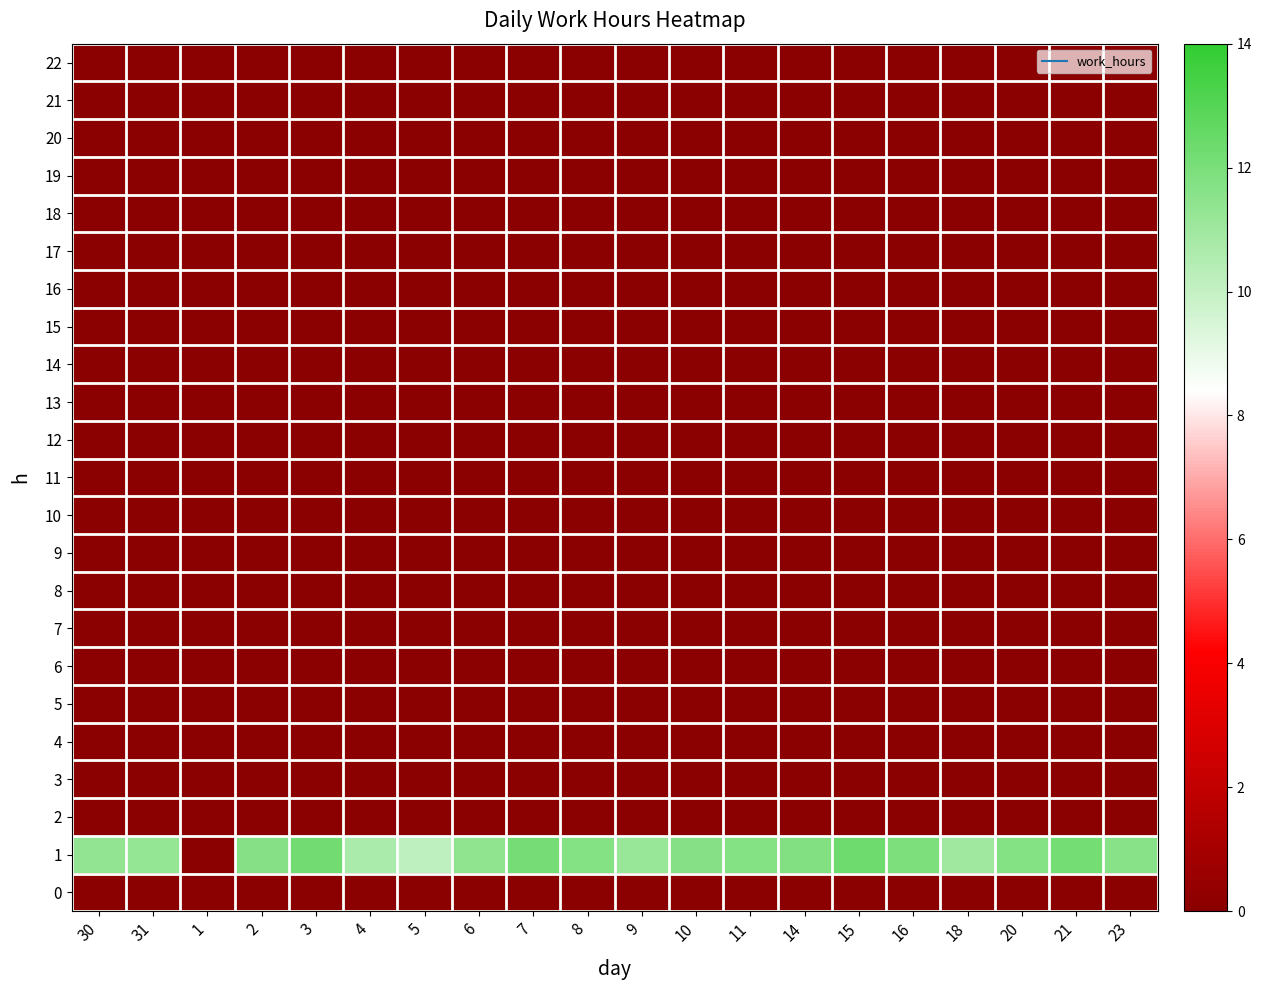

At 4, list the series in order from smallest to largest.

0, 2, 3, 4, 5, 6, 7, 8, 9, 10, 11, 12, 13, 14, 15, 16, 17, 18, 19, 20, 21, 22, 1